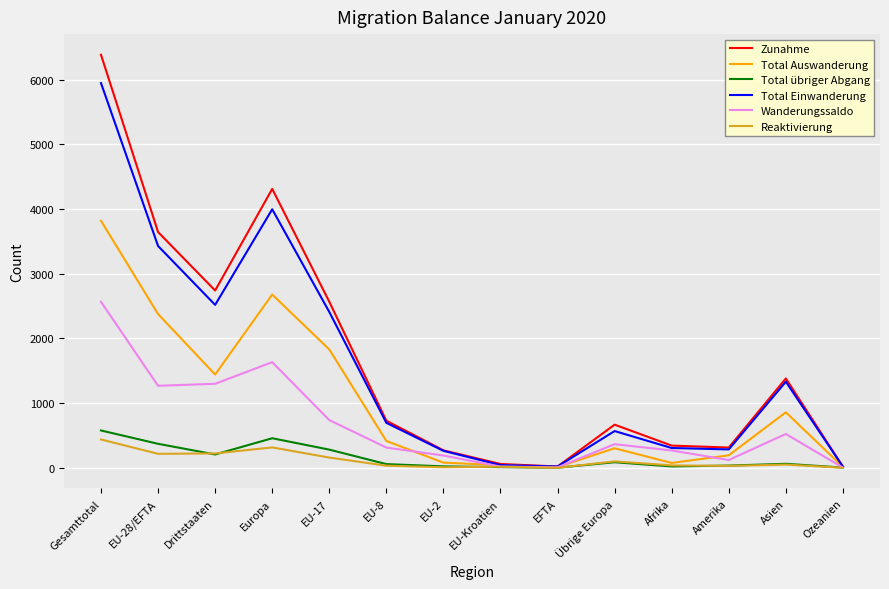

What is the difference between the maximum and minimum values in the Zunahme series?

6369